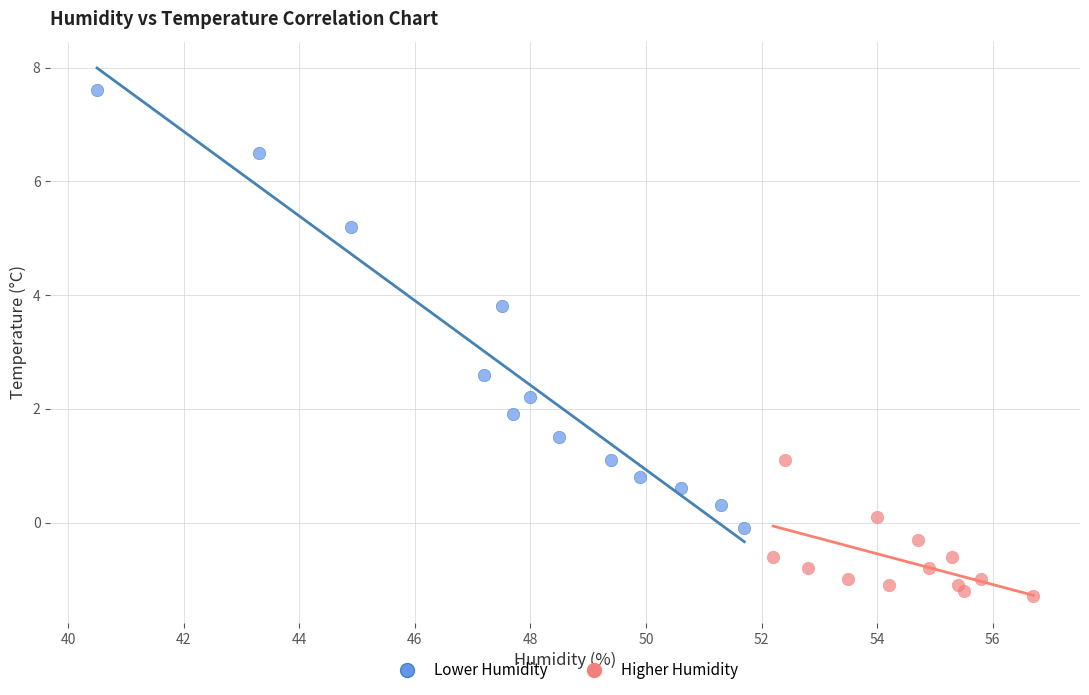

Which series contains the highest Y value?

Lower Humidity